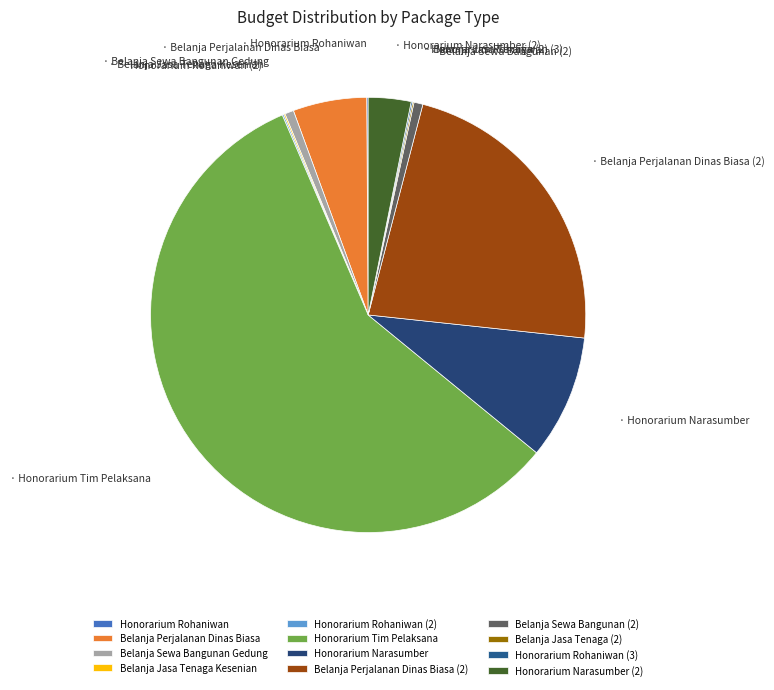

Which slice represents more than half of the pie?

Honorarium Tim Pelaksana